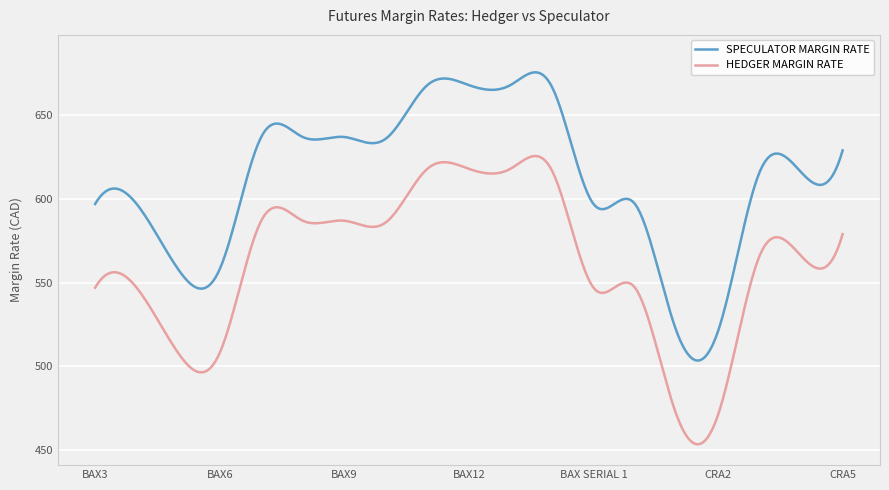

What is the minimum value for SPECULATOR MARGIN RATE?

503.4